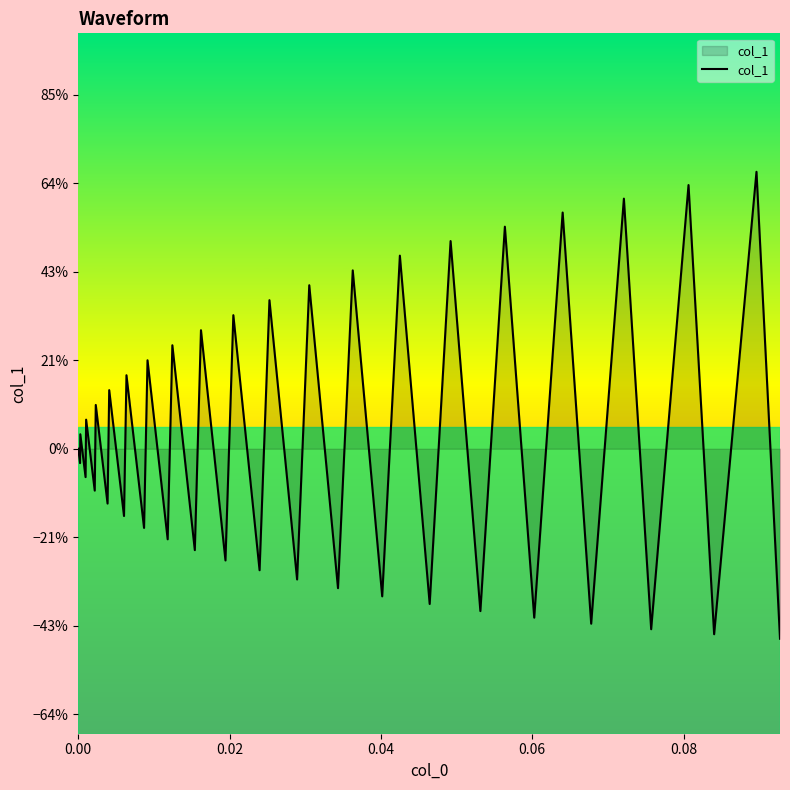

Does the chart display data point markers on the line(s)?

No